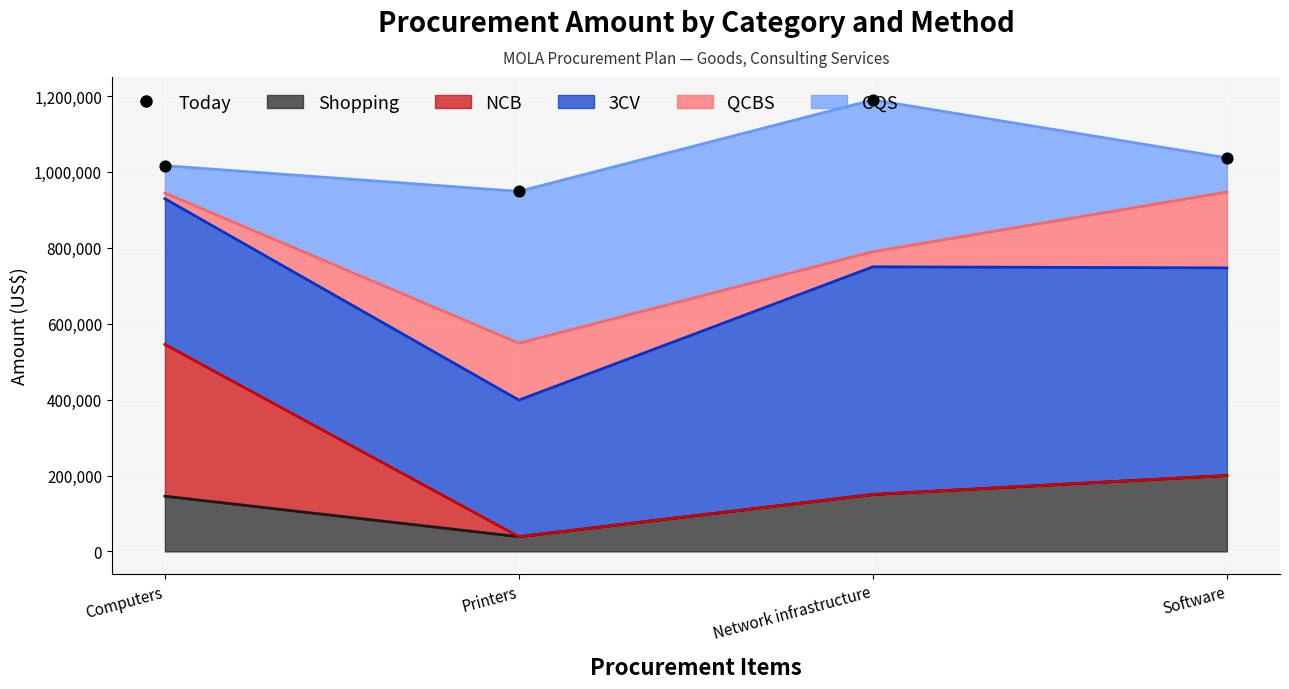

What are all the series names shown in the legend?

Shopping, NCB, 3CV, QCBS, CQS